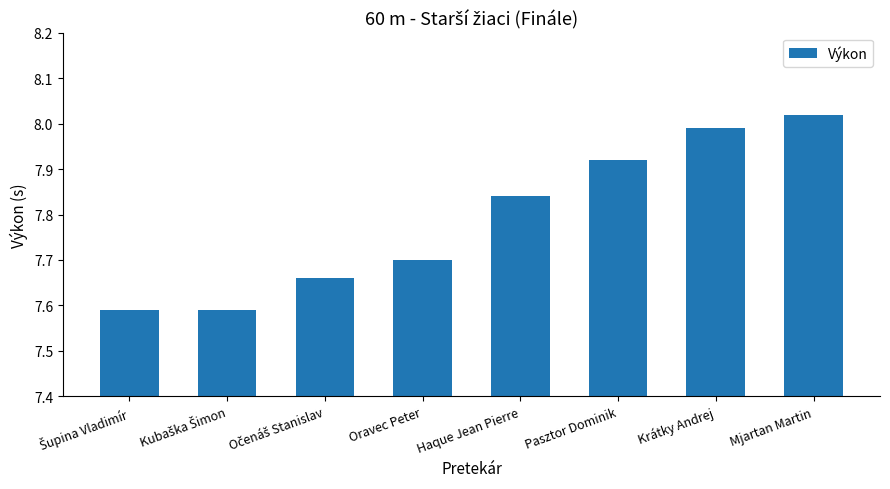

How many bars are there in total?

8